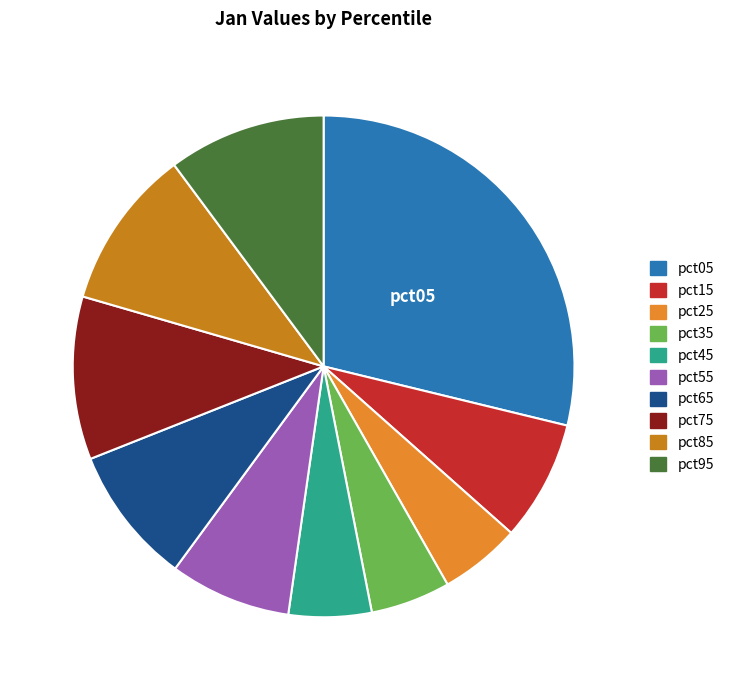

Rank the categories by value from highest to lowest.

pct05, pct75, pct85, pct95, pct65, pct55, pct15, pct45, pct25, pct35